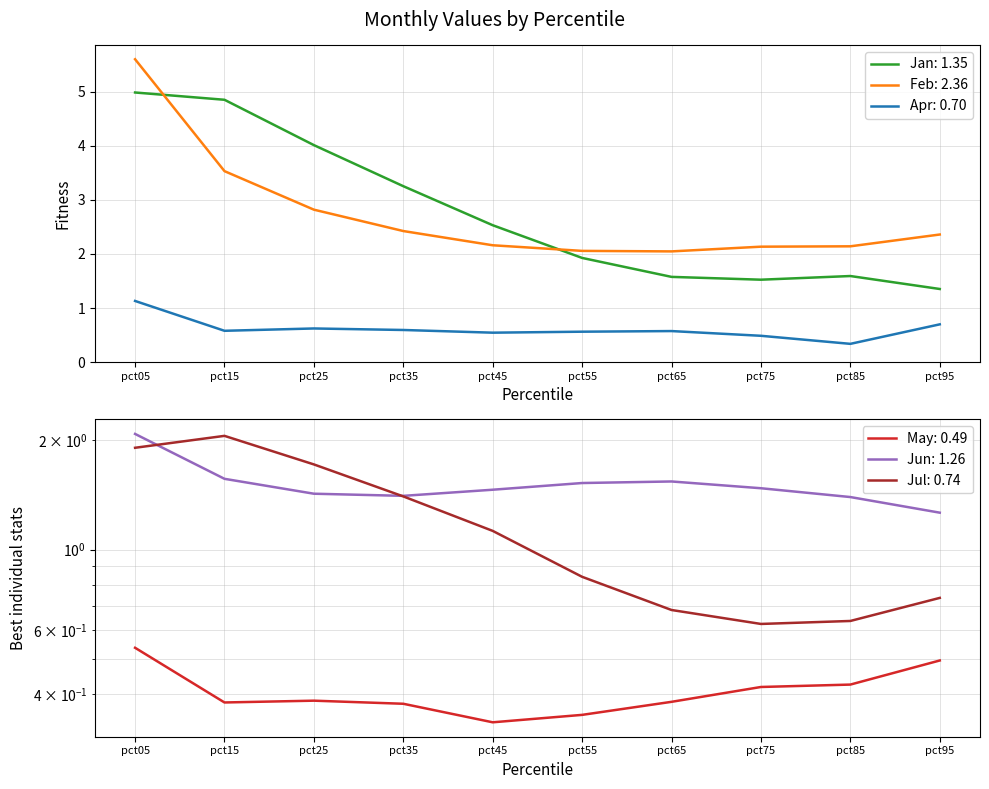

What value does the Feb series have at pct85?

2.1